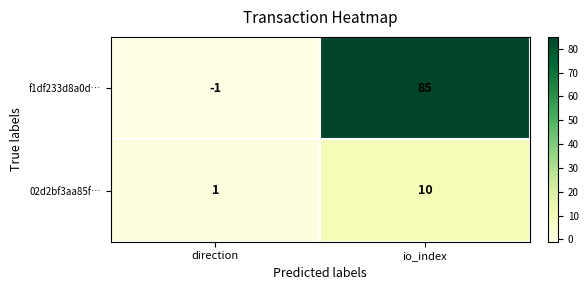

How many values in f1df233d8a0d… are below zero?

1